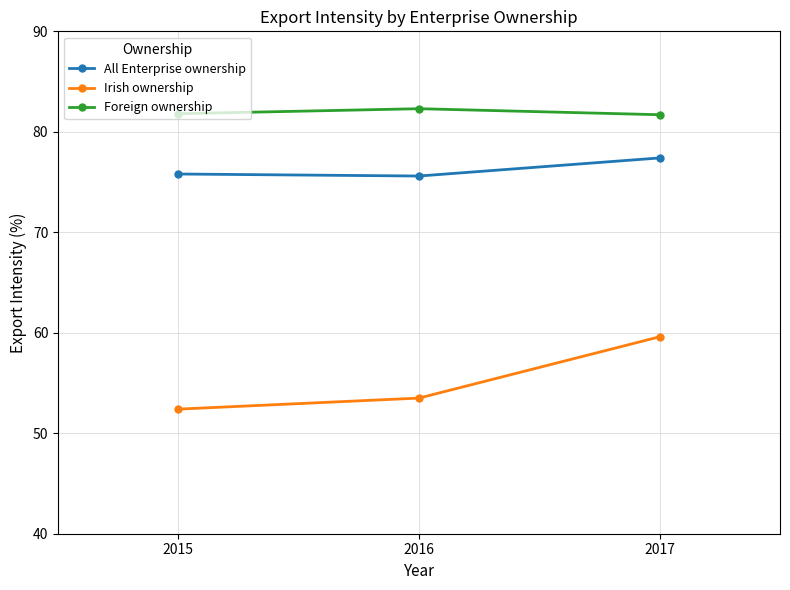

What is the value of the Irish ownership point at the 1st from the left?

52.4